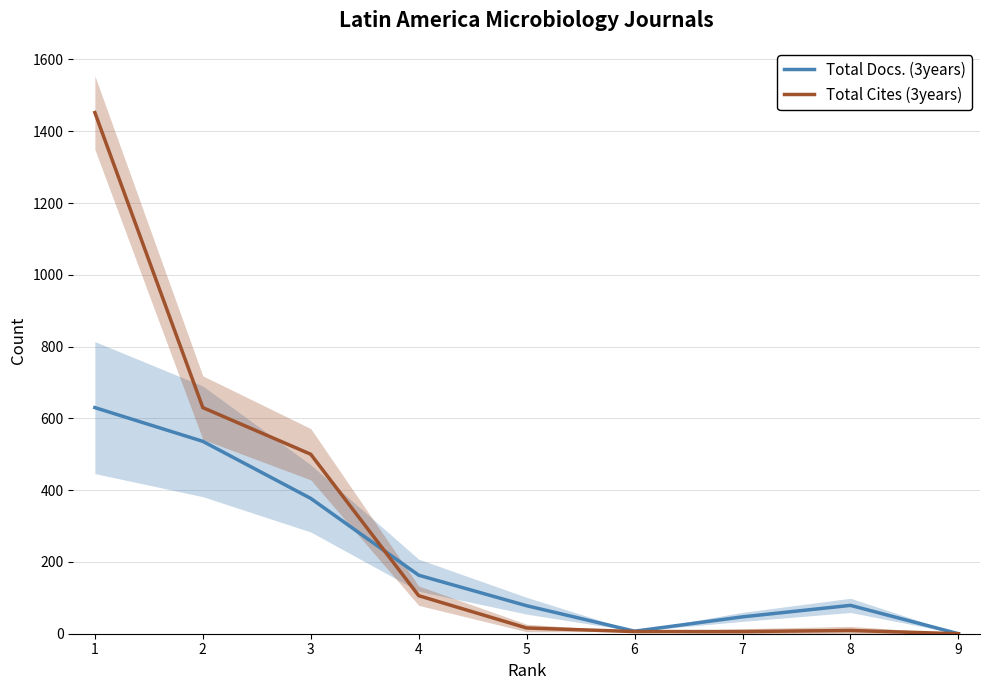

What is the value of the Total Cites (3years) point at the 2nd from the left?

630